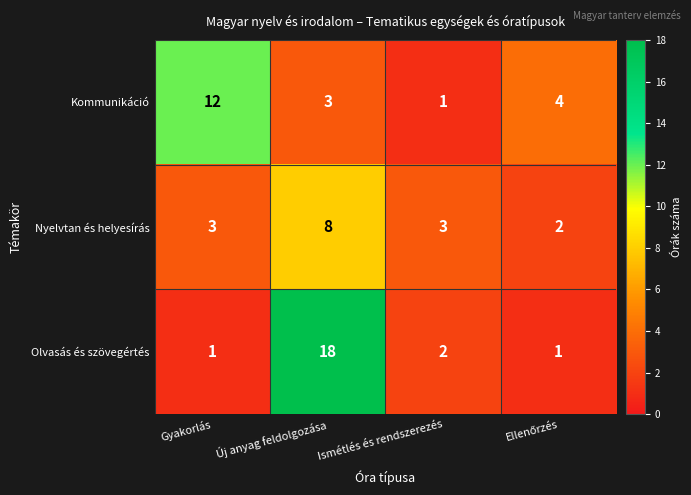

Rank the series at Ismétlés és rendszerezés from highest to lowest value.

Nyelvtan és helyesírás, Olvasás és szövegértés, Kommunikáció